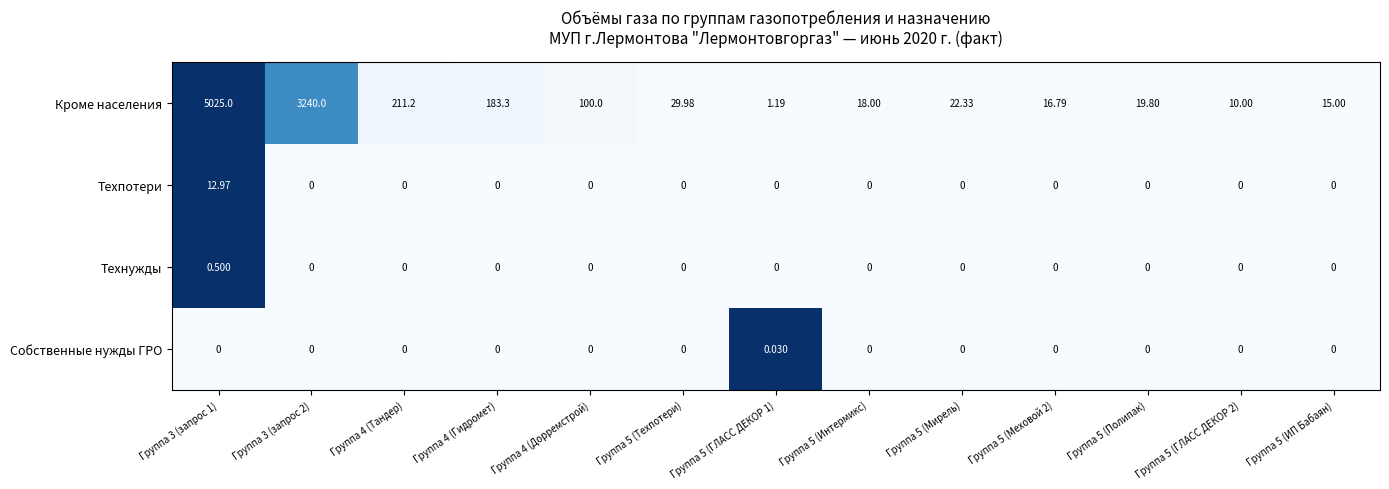

Which series has the widest spread of values?

Кроме населения